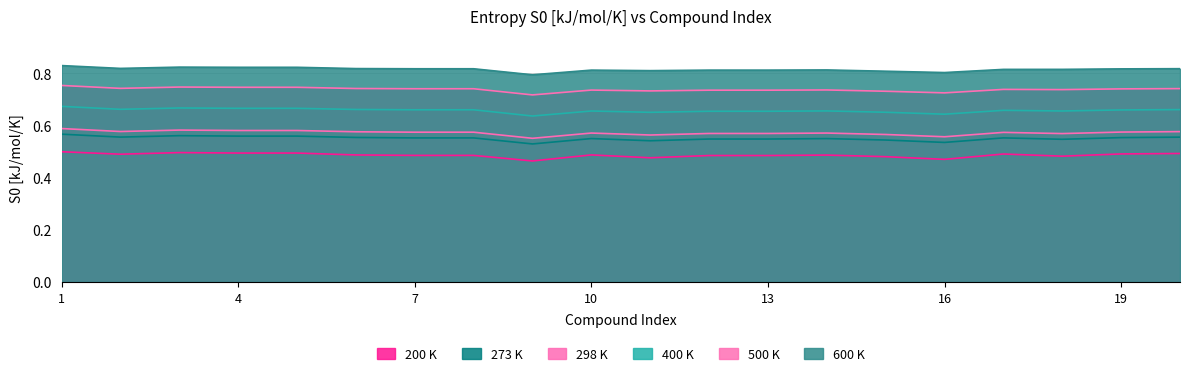

What is the difference between the highest and lowest values at 18?

0.3